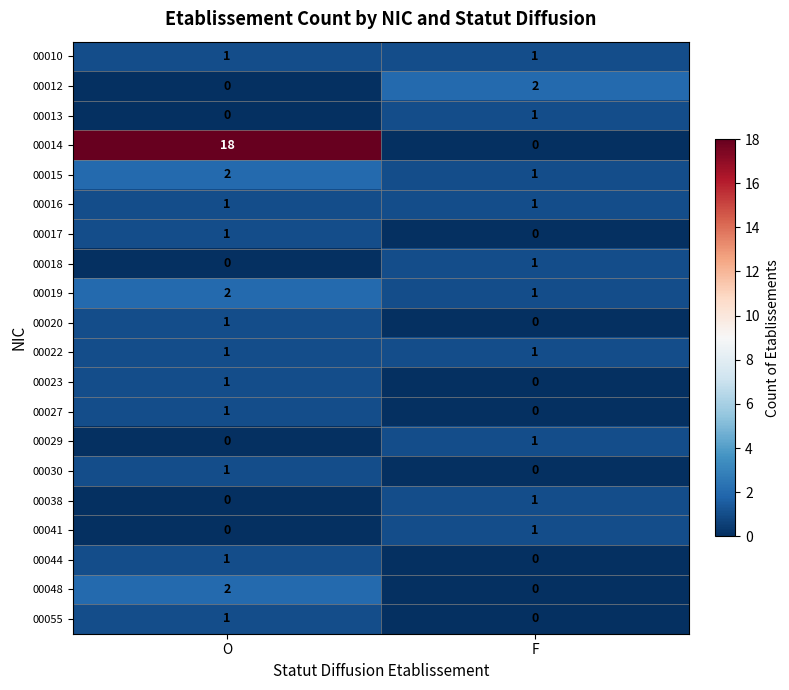

Which series has the widest spread of values?

00014